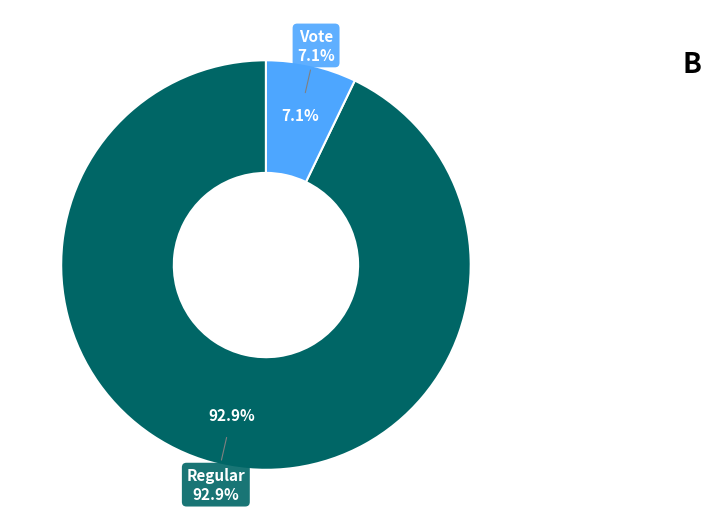

What percentage is the Vote slice, to the nearest percent?

7%